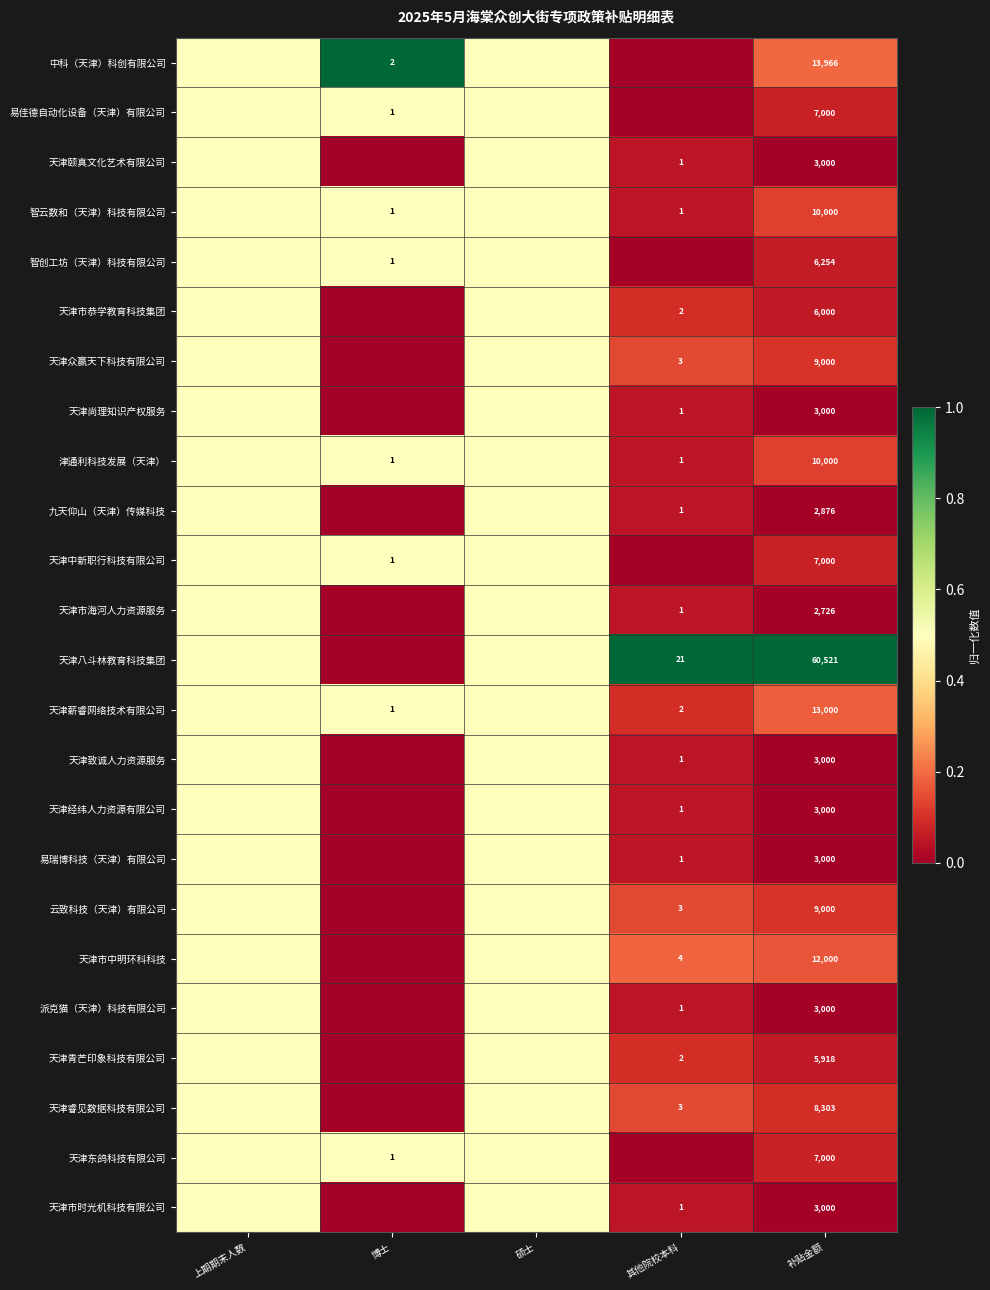

Is the value of 天津市中明环科科技 at 补贴金额 greater than the value of 天津致诚人力资源服务 at 其他院校本科?

Yes